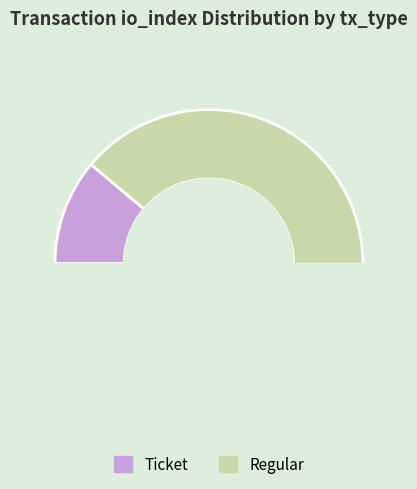

Which slice represents more than half of the pie?

Regular